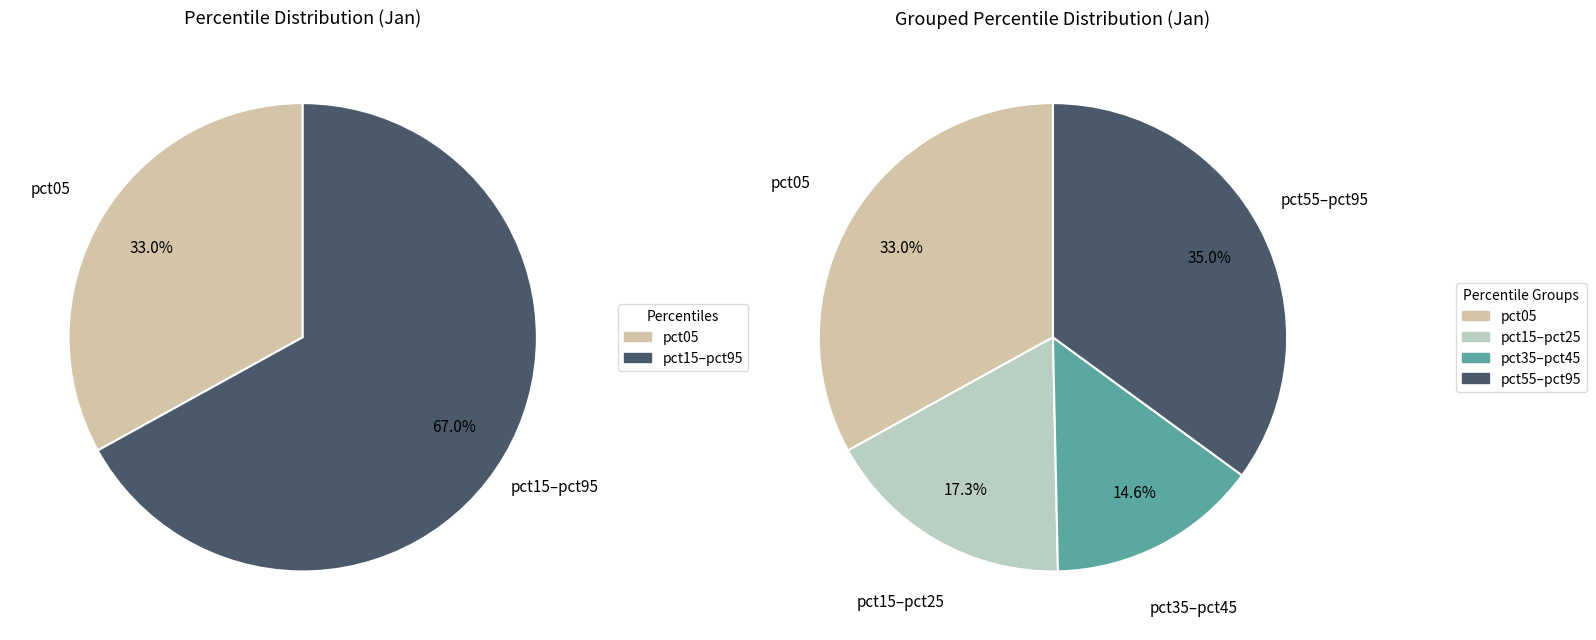

Is it true that pct35 is 7% of the pie?

True